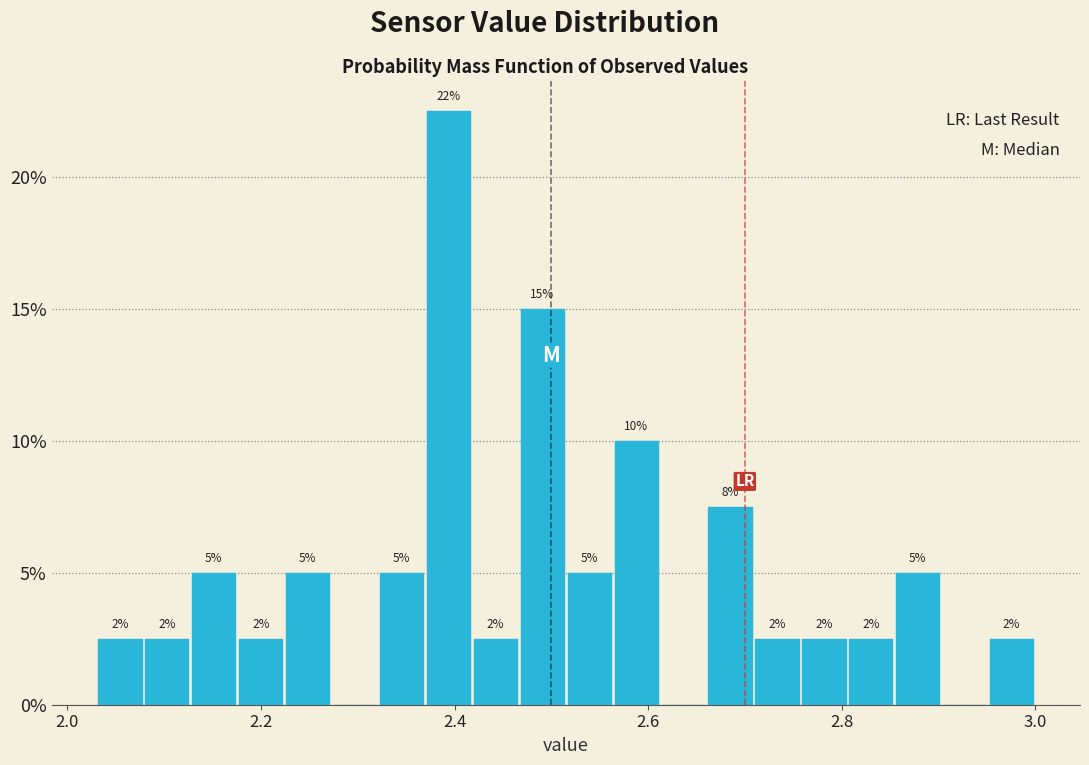

Read against the x-axis, roughly where is the centre of the tallest bar?

2.40